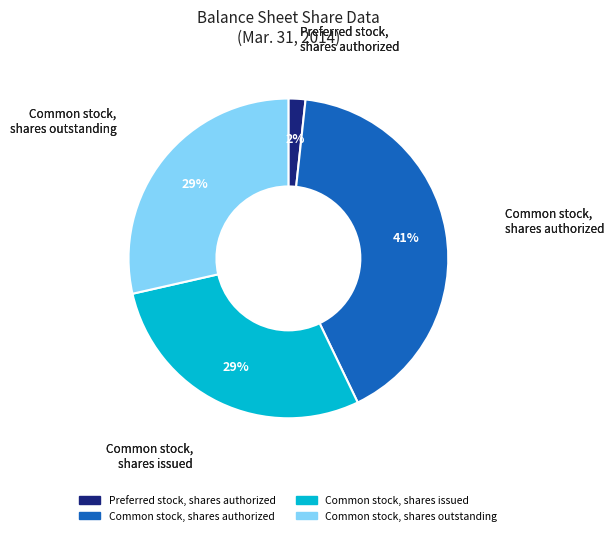

Is the sum of Preferred stock, shares authorized and Common stock, shares outstanding greater than half?

No